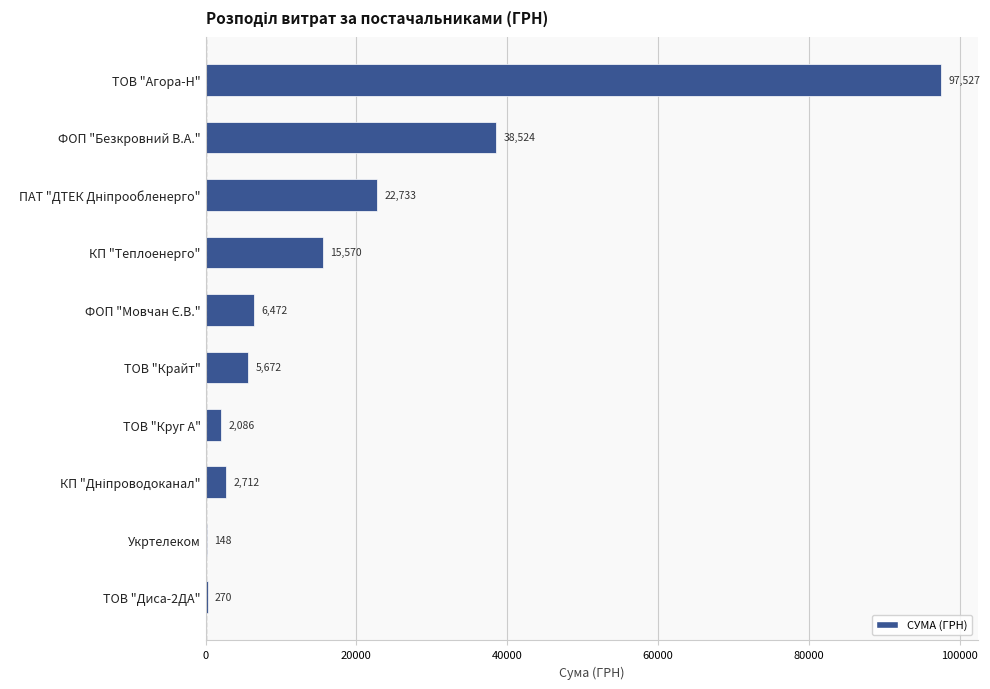

The value at ТОВ "Крайт" is 5671.6. True or false?

True